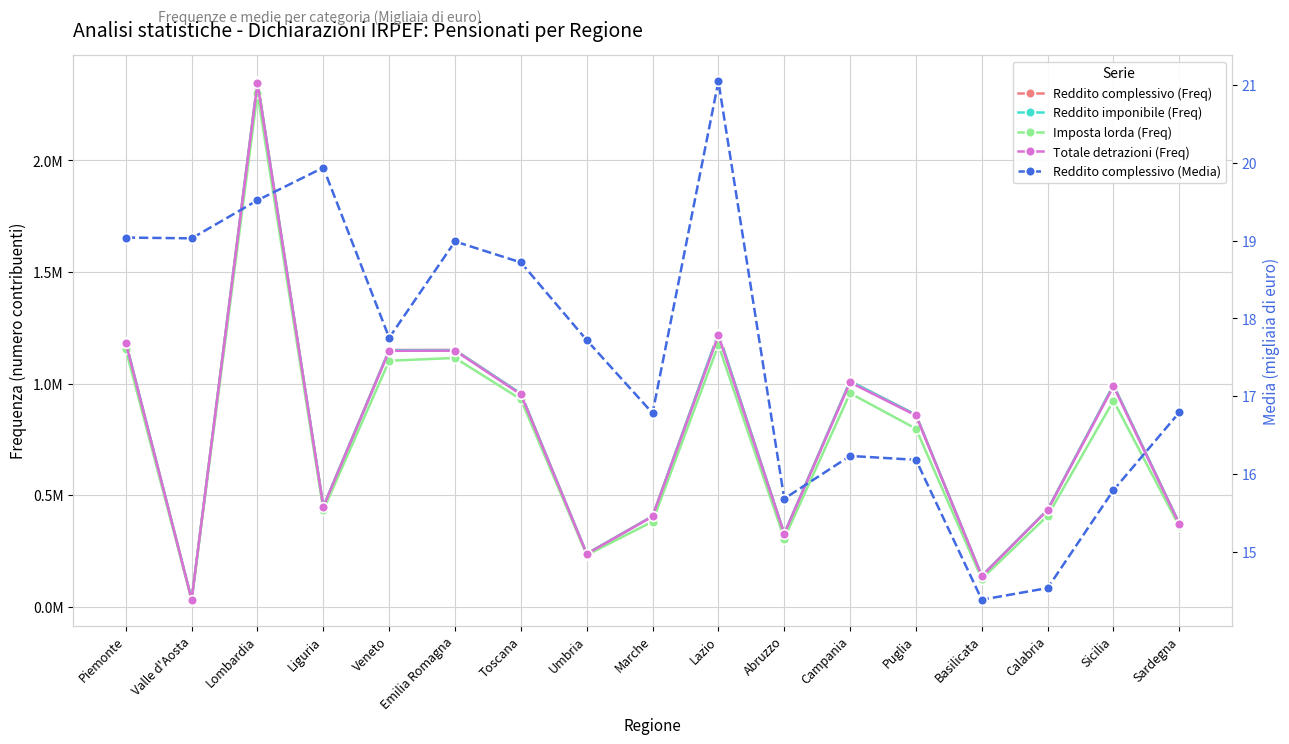

At which label does Imposta lorda (Freq) first exceed 797608?

Piemonte